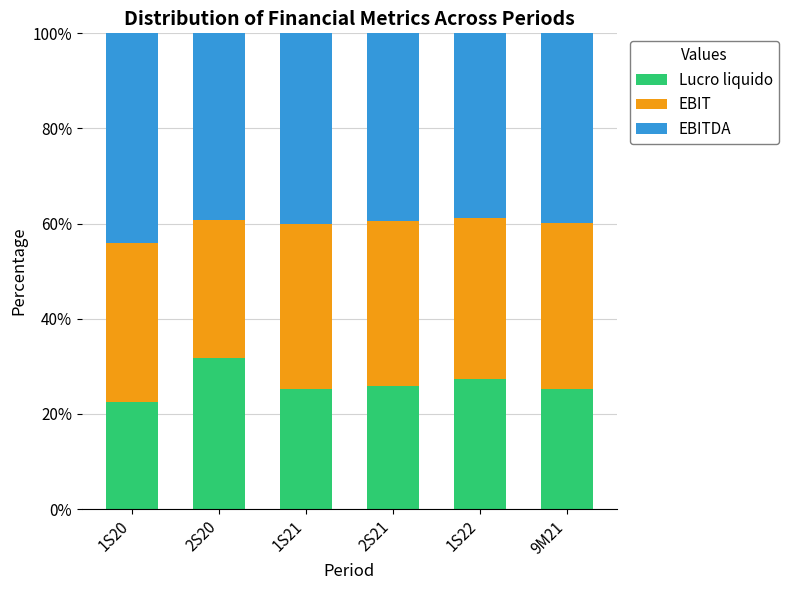

What is the total value across all series at 1S20?

100.0